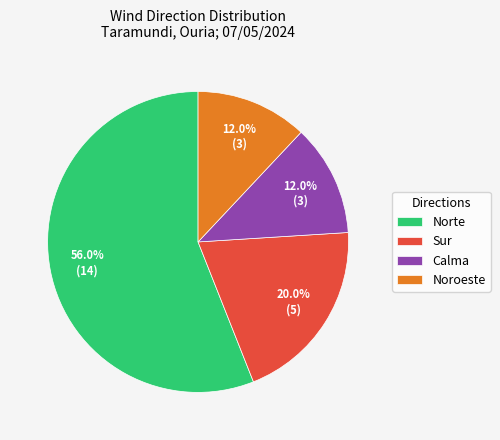

How many slices are in this pie chart?

4